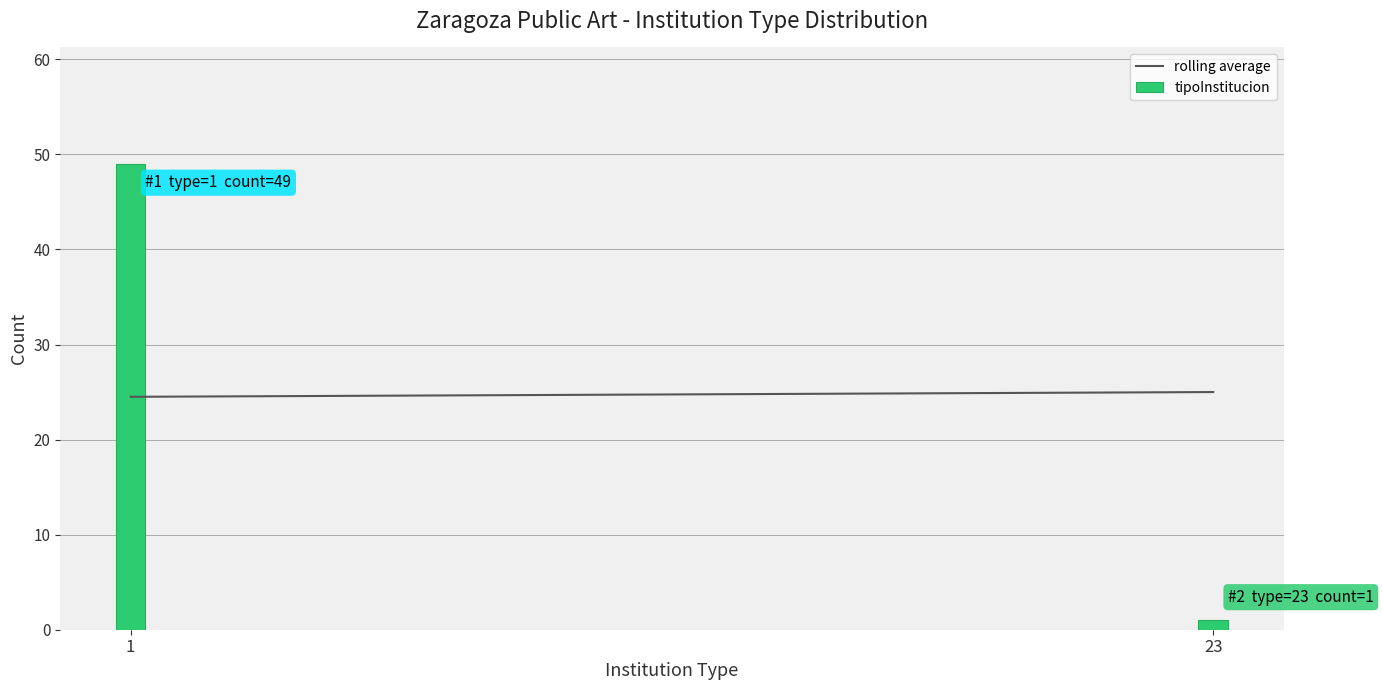

Reading left to right, what are all the values shown in this chart?

49	1